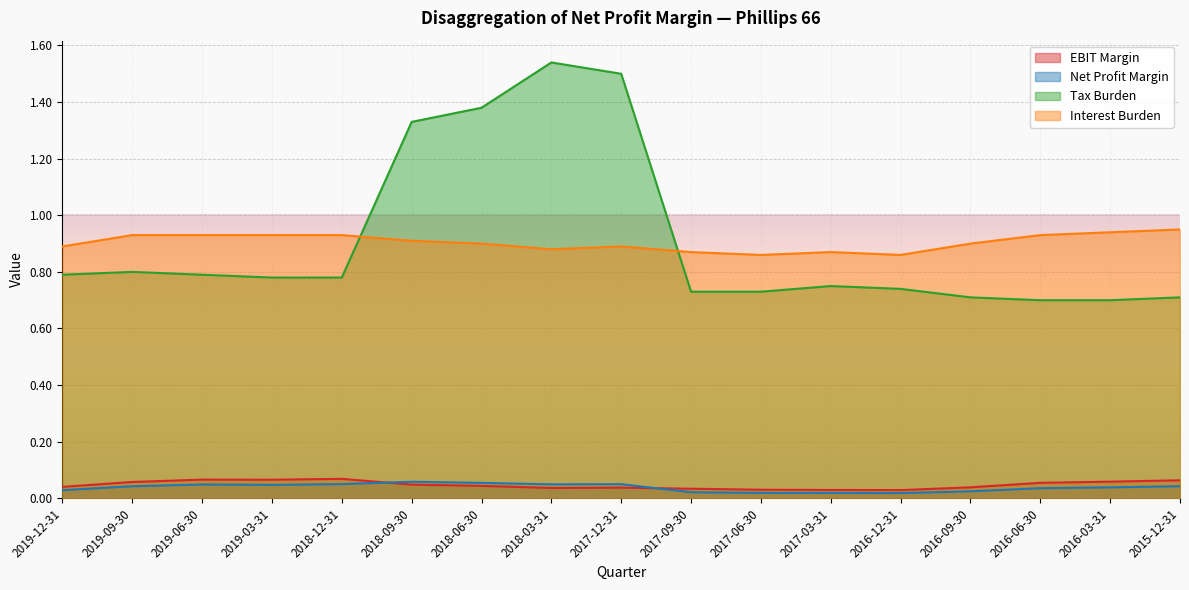

How many categories are shown in the chart?

17